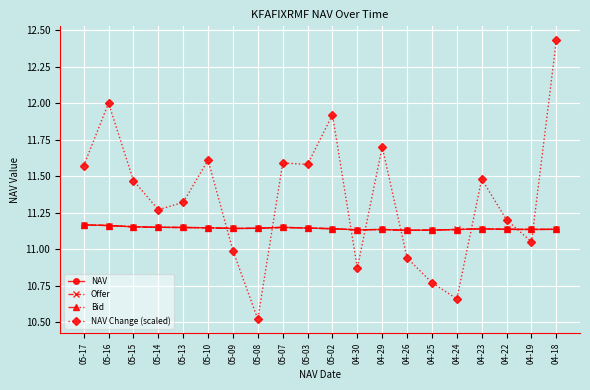

True or false: Offer has a value of 14.7 at 05-03.

False